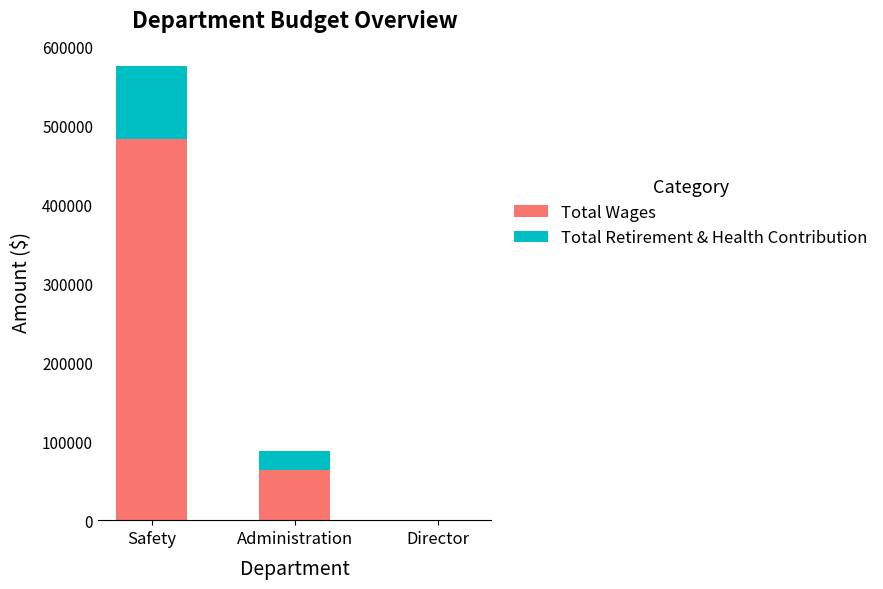

The Total Wages series shows 0 at Director. True or false?

True